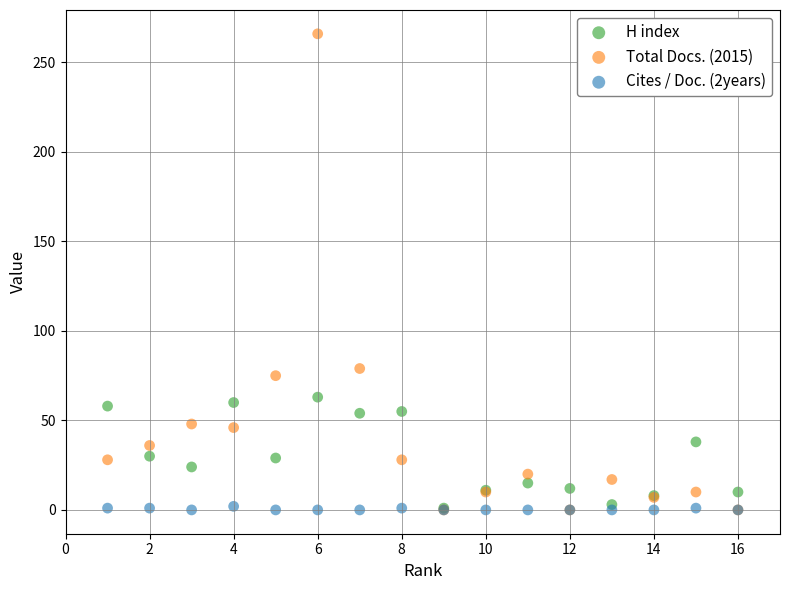

In the Total Docs. (2015) series, what Y value is closest to 133?

79